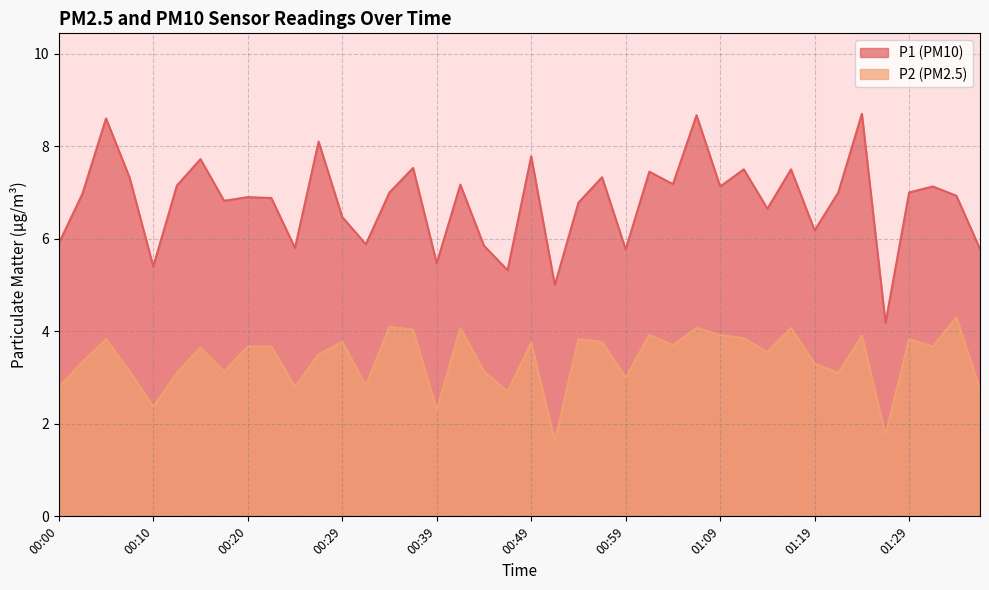

True or false: P1 and P2 cross at least once.

False